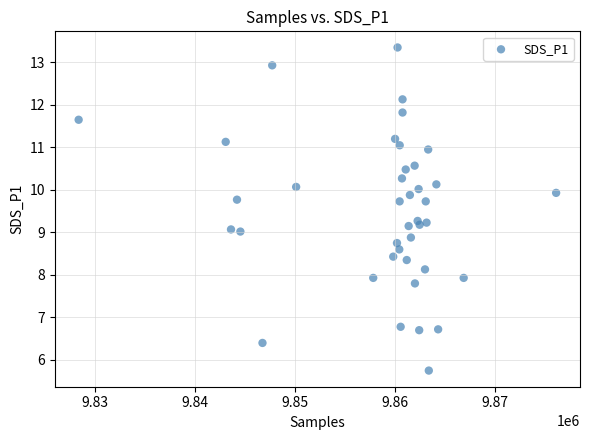

What is the range of X values (max minus min)?

47733.0